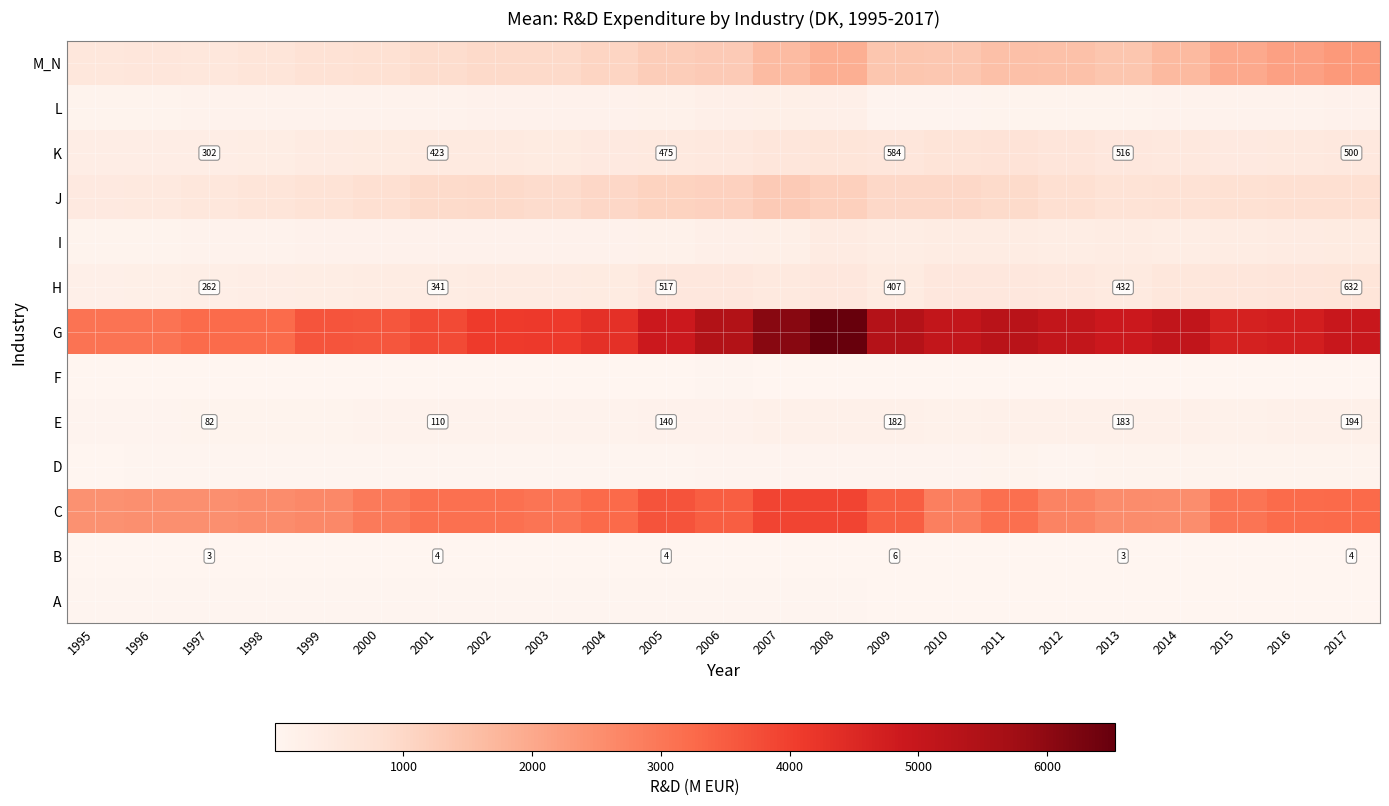

List the labels in order of D value, smallest first.

1995, 1999, 1997, 1998, 1996, 2000, 2002, 2001, 2004, 2003, 2012, 2005, 2007, 2006, 2008, 2009, 2010, 2014, 2013, 2016, 2015, 2011, 2017